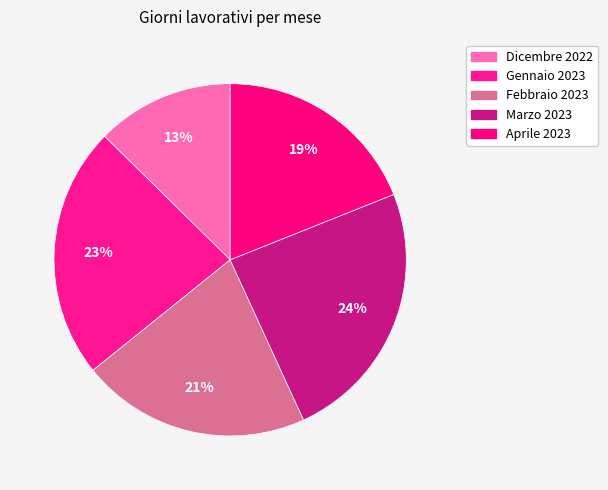

How many segments does this pie chart have?

5